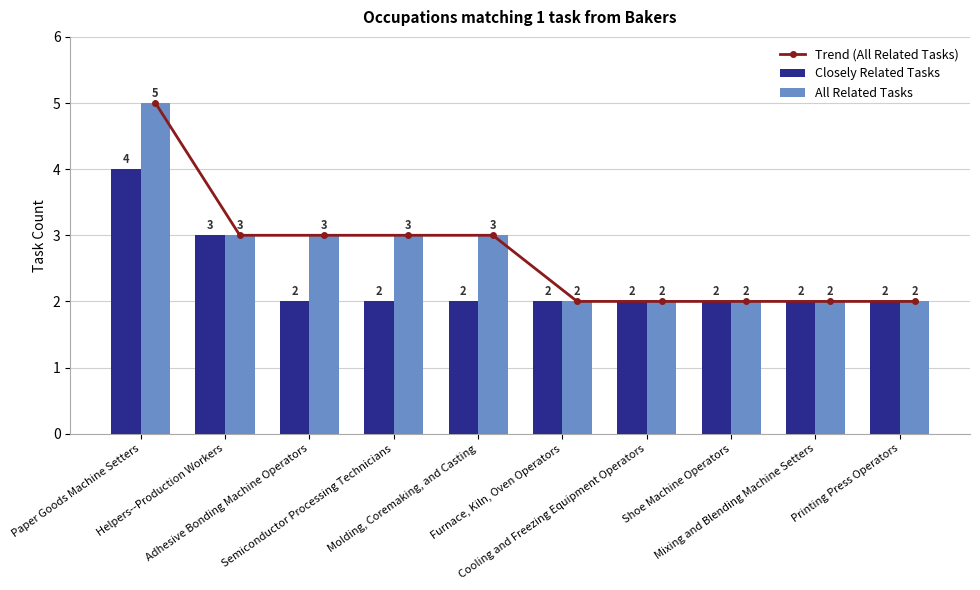

Reading left to right, transcribe all the data shown in this chart.

Trend (All Related Tasks): 5	3	3	3	3	2	2	2	2	2
Closely Related Tasks: 4	3	2	2	2	2	2	2	2	2
All Related Tasks: 5	3	3	3	3	2	2	2	2	2